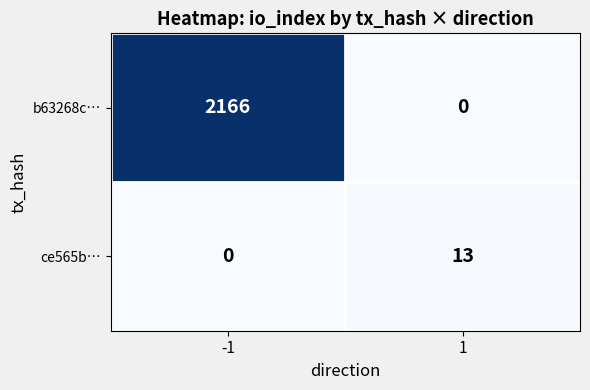

Which series has the largest range (max minus min)?

b63268c…